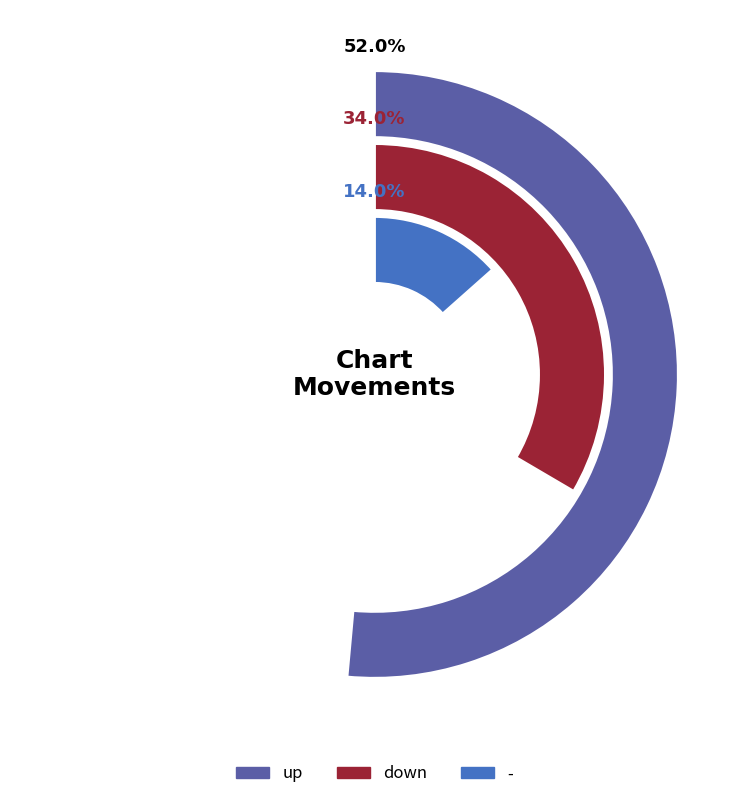

Between down and up, which is larger?

up